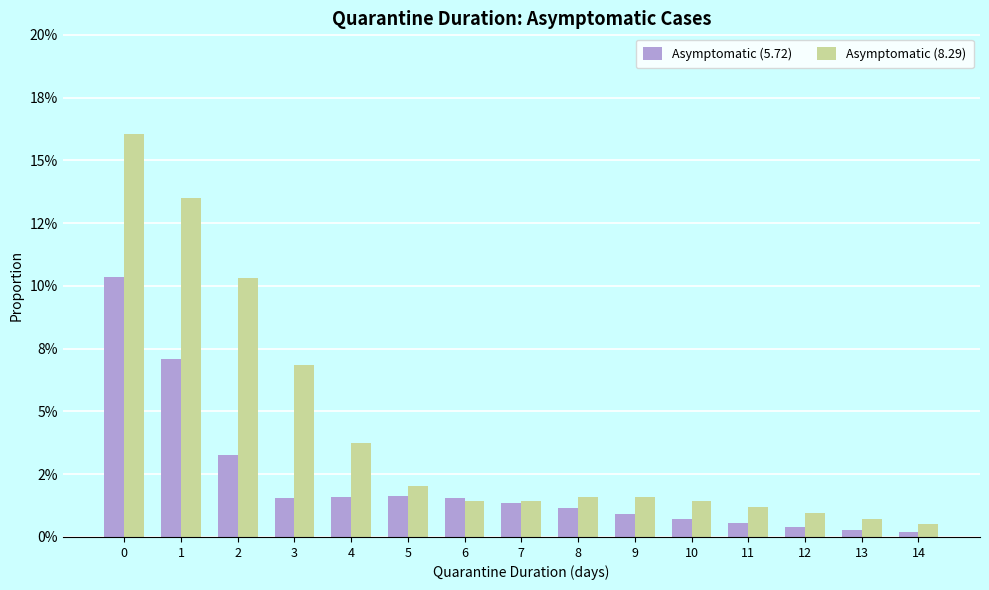

Which series has the largest range (max minus min)?

Asymptomatic (8.29)